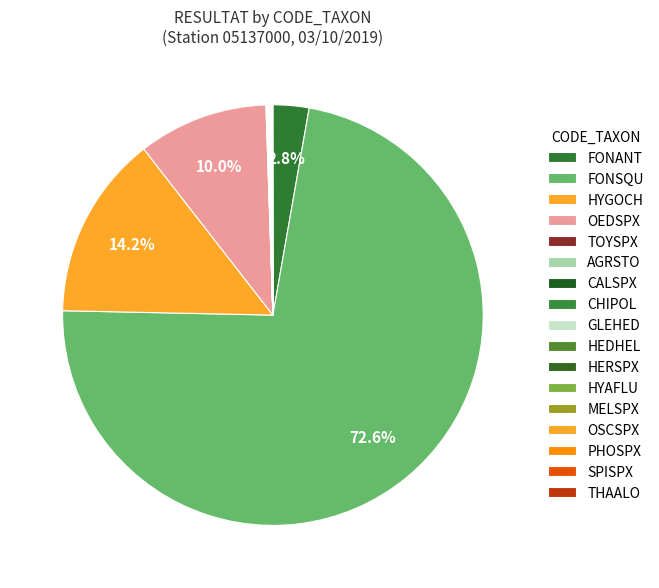

What percentage do AGRSTO and CALSPX together represent?

0.1%